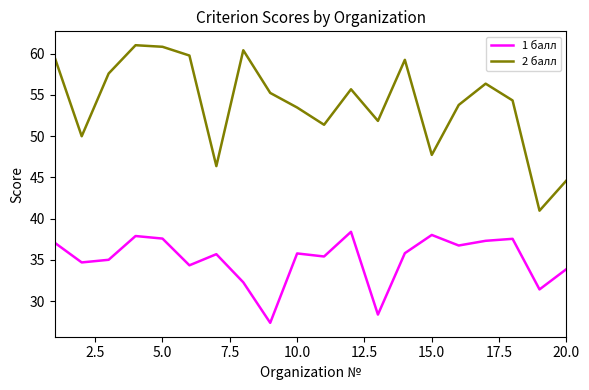

Rank the series by their average value, from highest to lowest.

2 балл, 1 балл